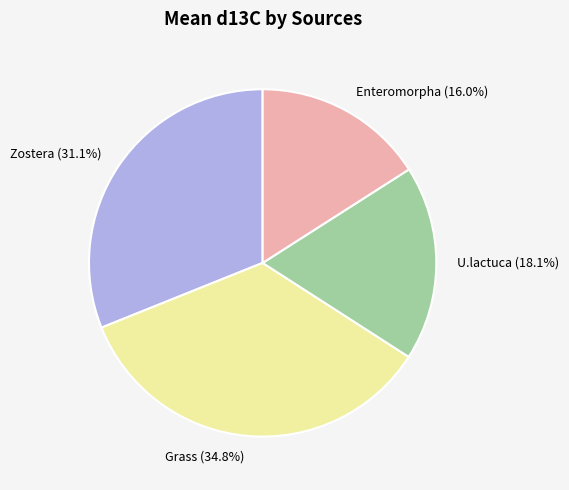

How many segments does this pie chart have?

4